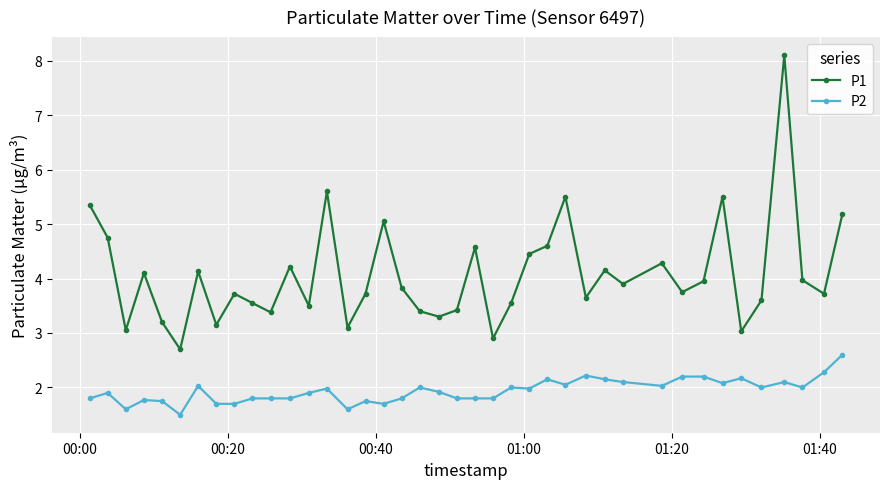

List the series in order of their overall mean, highest first.

P1, P2